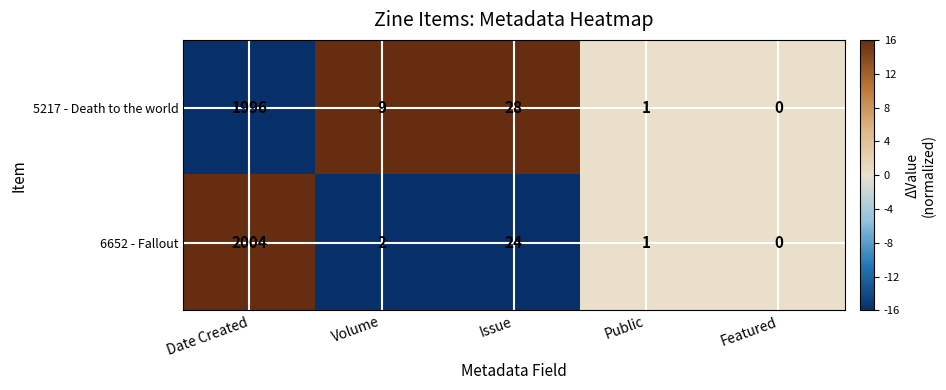

Reading left to right, transcribe all the data shown in this chart.

5217 - Death to the world: Date Created=1996	Volume=9	Issue=28	Public=1	Featured=0
6652 - Fallout: Date Created=2004	Volume=2	Issue=24	Public=1	Featured=0